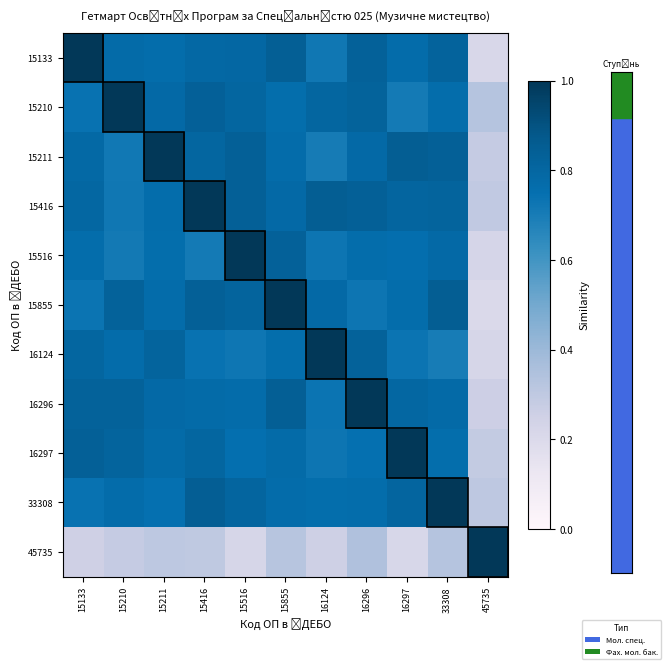

Rank the series by their maximum value, from lowest to highest.

15133, 15210, 15211, 15416, 15516, 15855, 16124, 16296, 16297, 33308, 45735